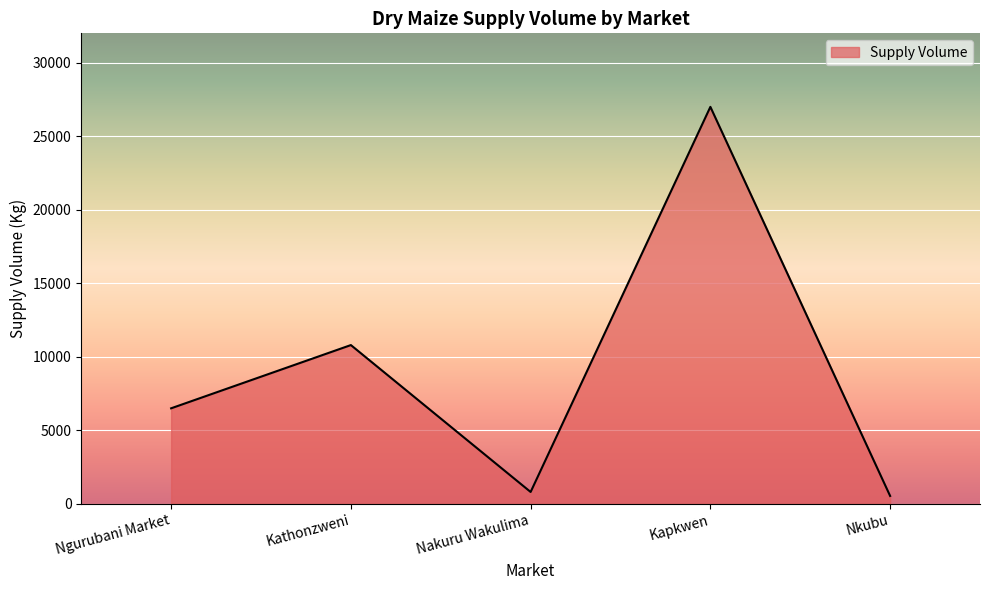

Does the chart display data point markers on the line(s)?

No